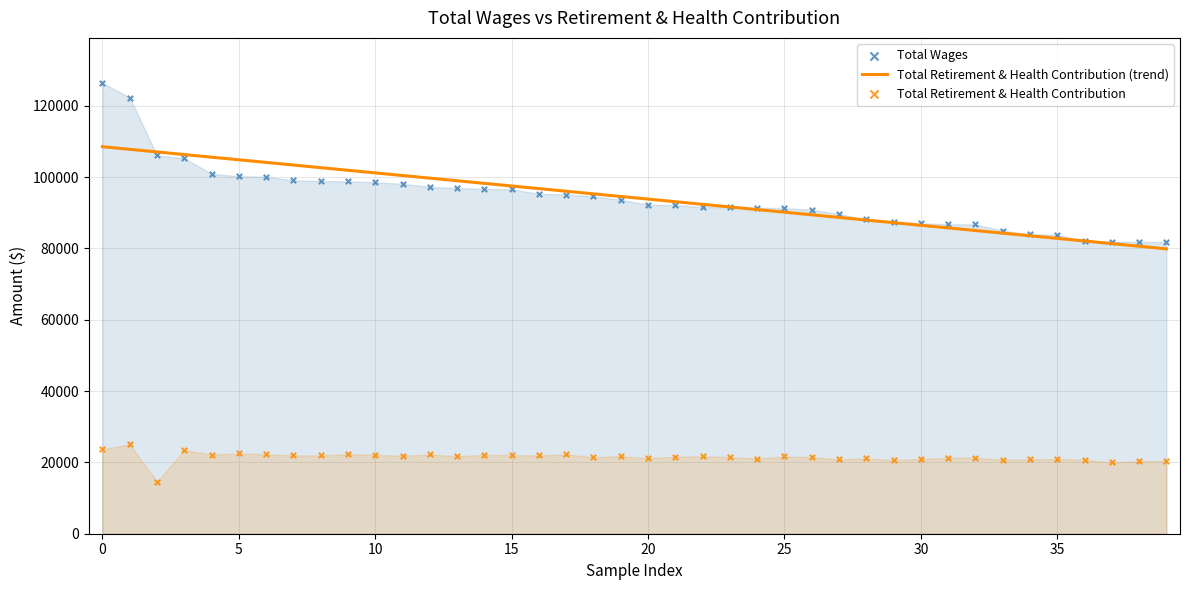

What are all the series names shown in the legend?

Total Retirement & Health Contribution (trend), Total Wages, Total Retirement & Health Contribution